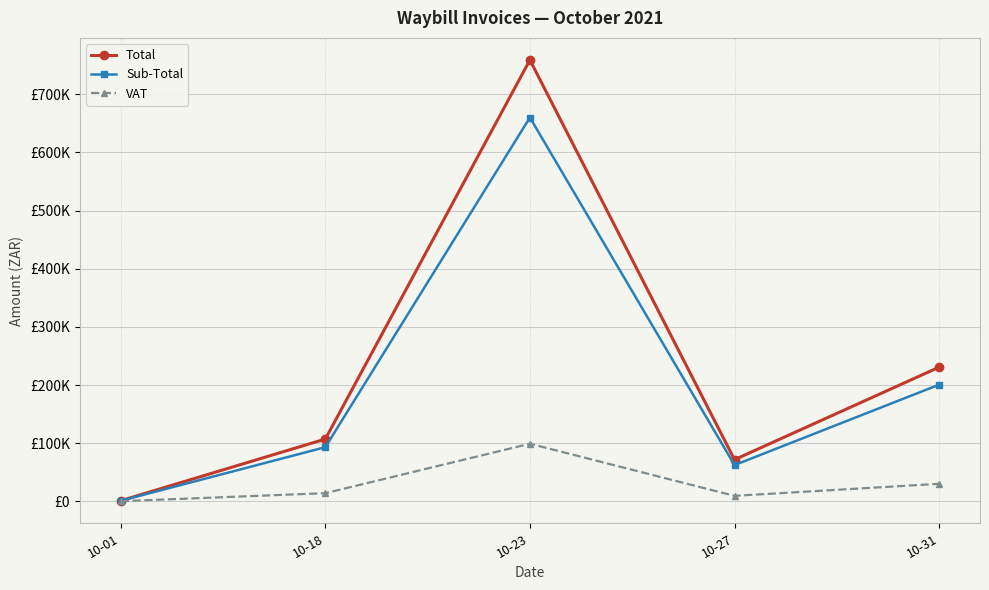

What are all the series names shown in the legend?

Total, Sub-Total, VAT